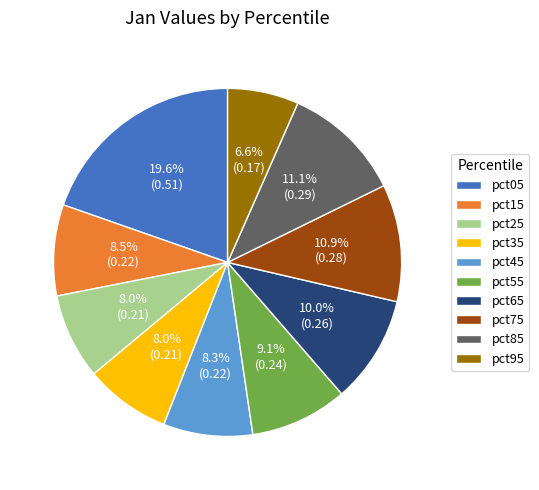

What percentage do pct05 and pct75 together represent?

30.5%